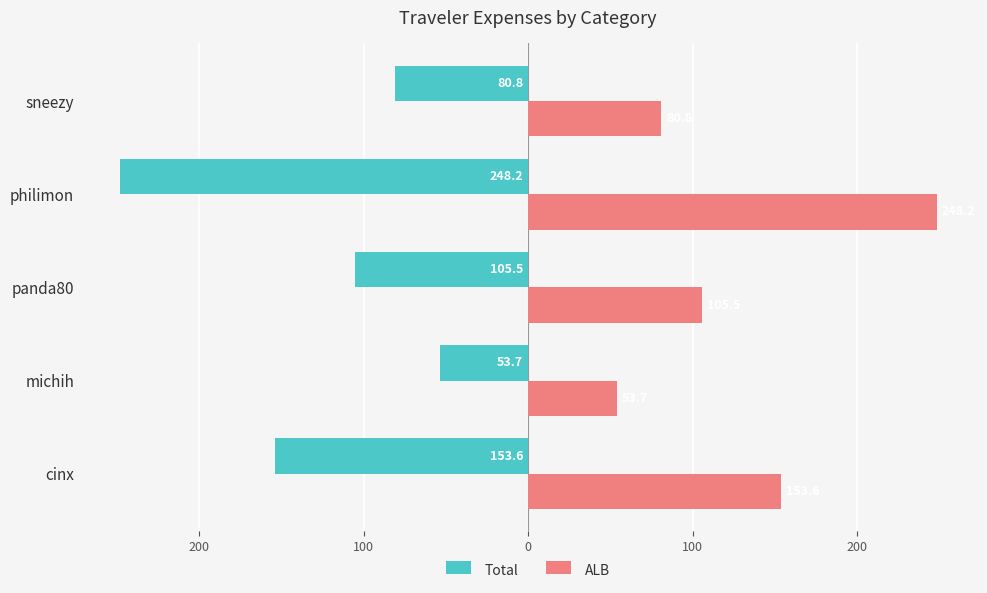

Reading left to right, what are all the values shown in this chart?

Total: -153.6	-53.7	-105.5	-248.2	-80.8
ALB: 153.6	53.7	105.5	248.2	80.8